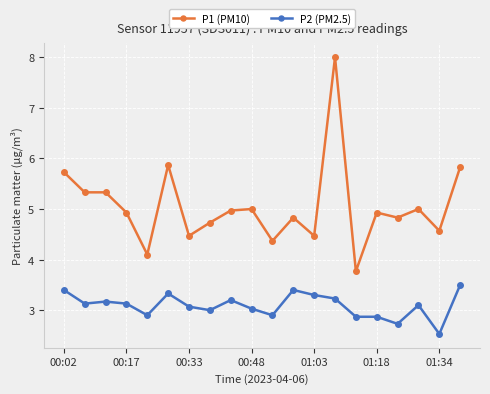

What is the value of the P1 (PM10) point at the 10th from the left?

5.0